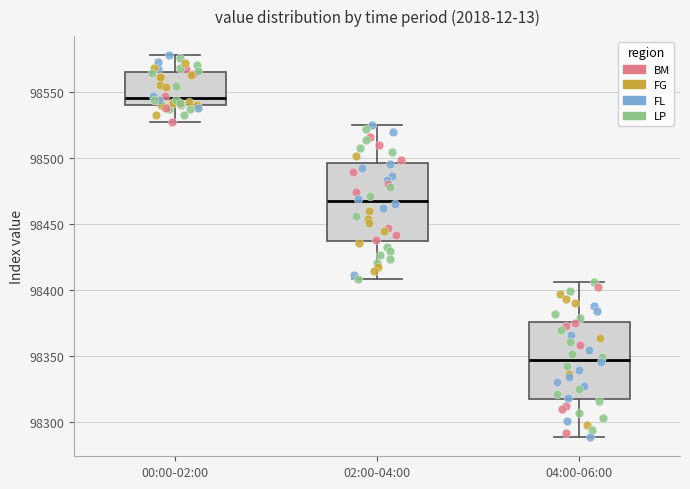

Where does the lower whisker of the box for 04:00-06:00 end on the y-axis? The values are not printed on the chart, so give them approximately, as read against the axis.

98290